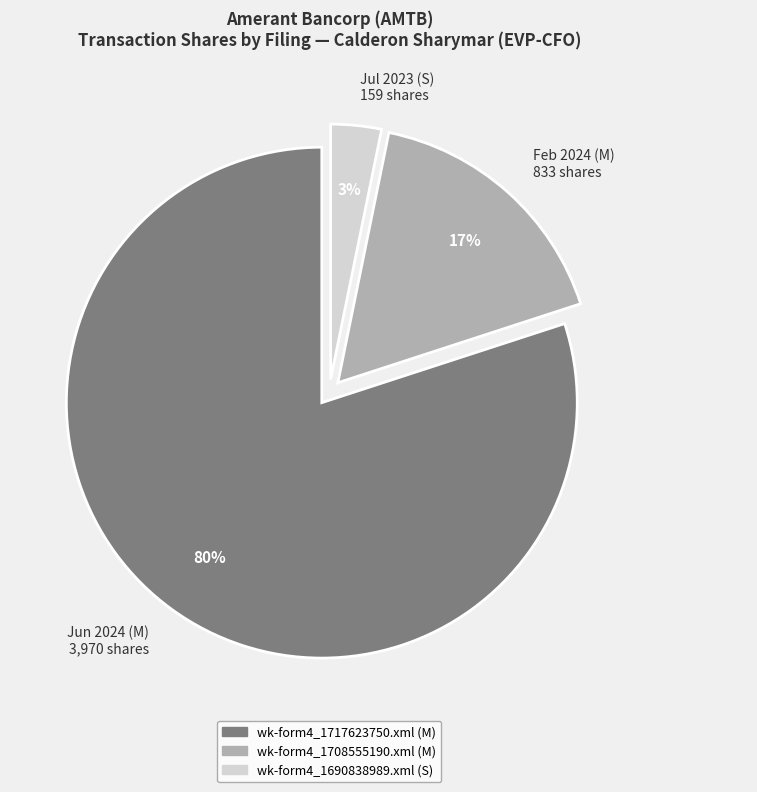

To the nearest percent, what is the difference between the largest and smallest slice percentages?

77%